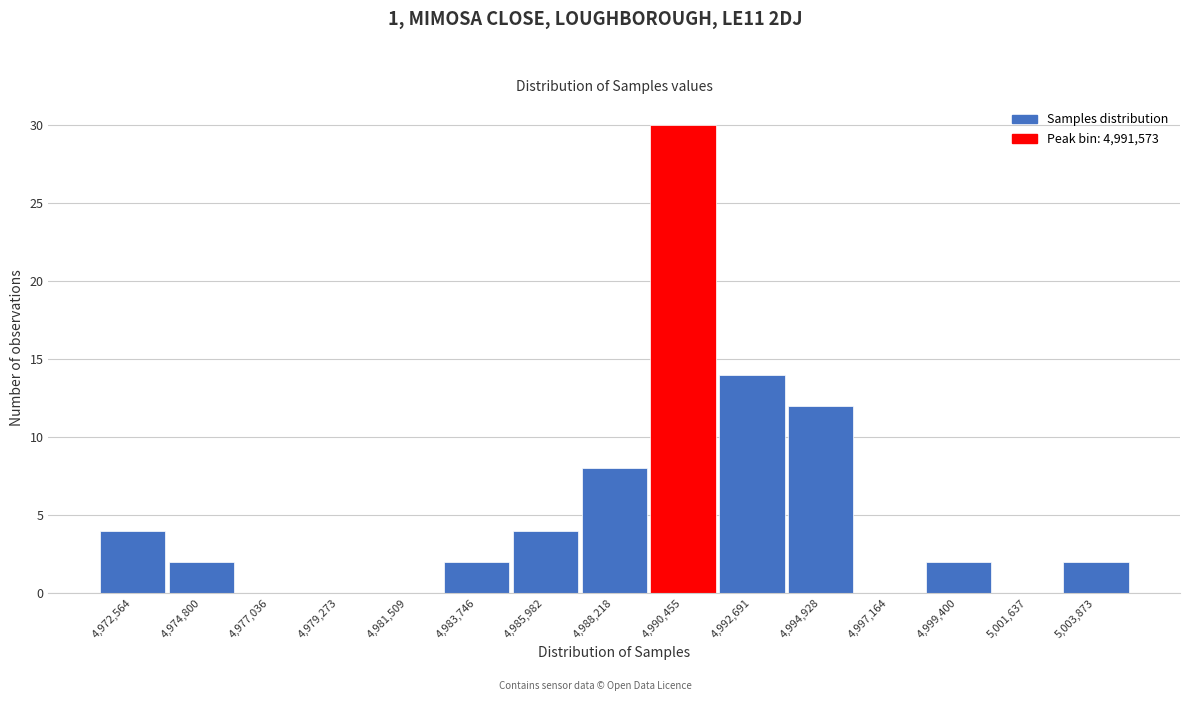

Reading right to left, list all the values displayed in this chart.

5,003,873=2	5,001,637=0	4,999,400=2	4,997,164=0	4,994,928=12	4,992,691=14	4,990,455=30	4,988,218=8	4,985,982=4	4,983,746=2	4,981,509=0	4,979,273=0	4,977,036=0	4,974,800=2	4,972,564=4